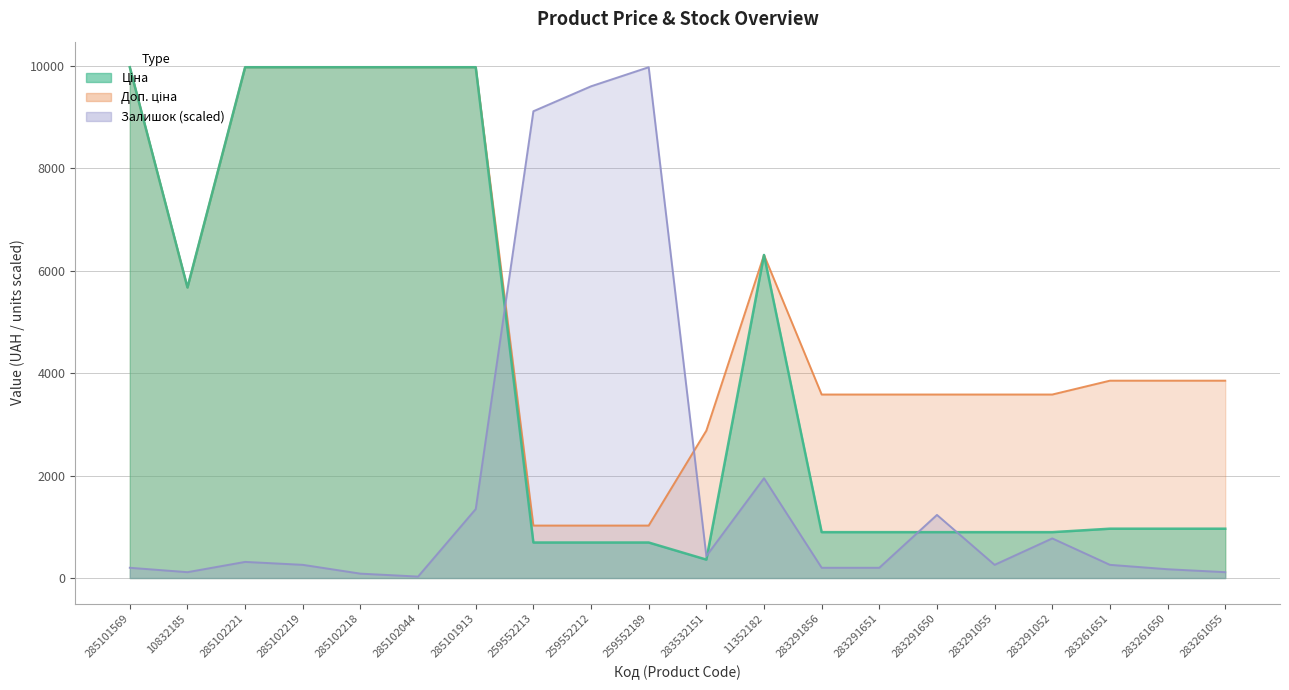

At which category does Доп. ціна reach its first local valley?

10832185